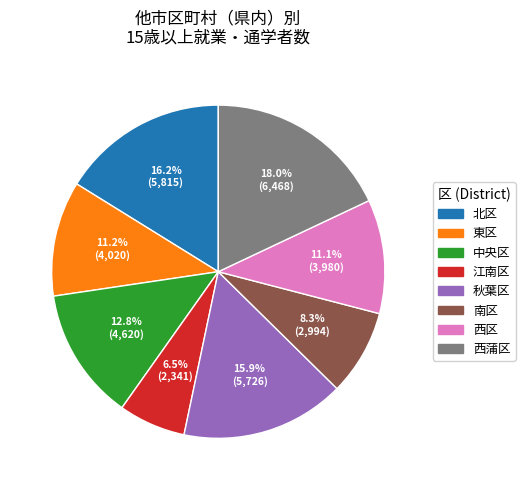

Is 南区 the majority of the pie?

No